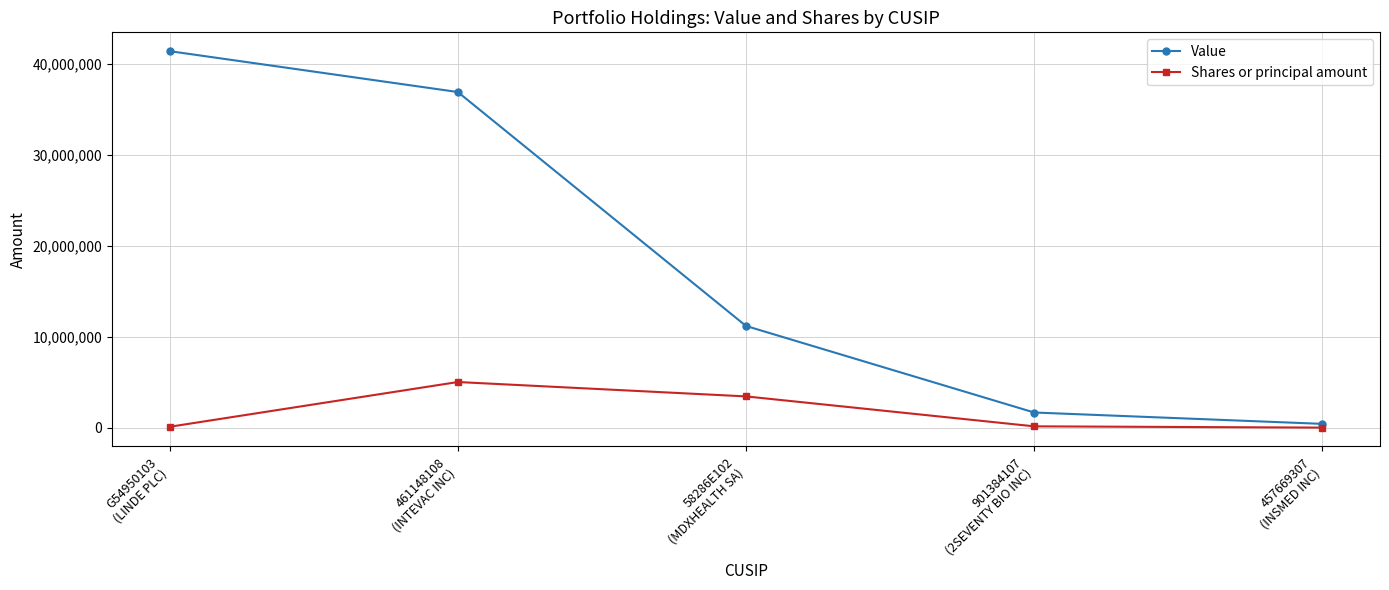

Is this an area chart (filled region under the line)?

No